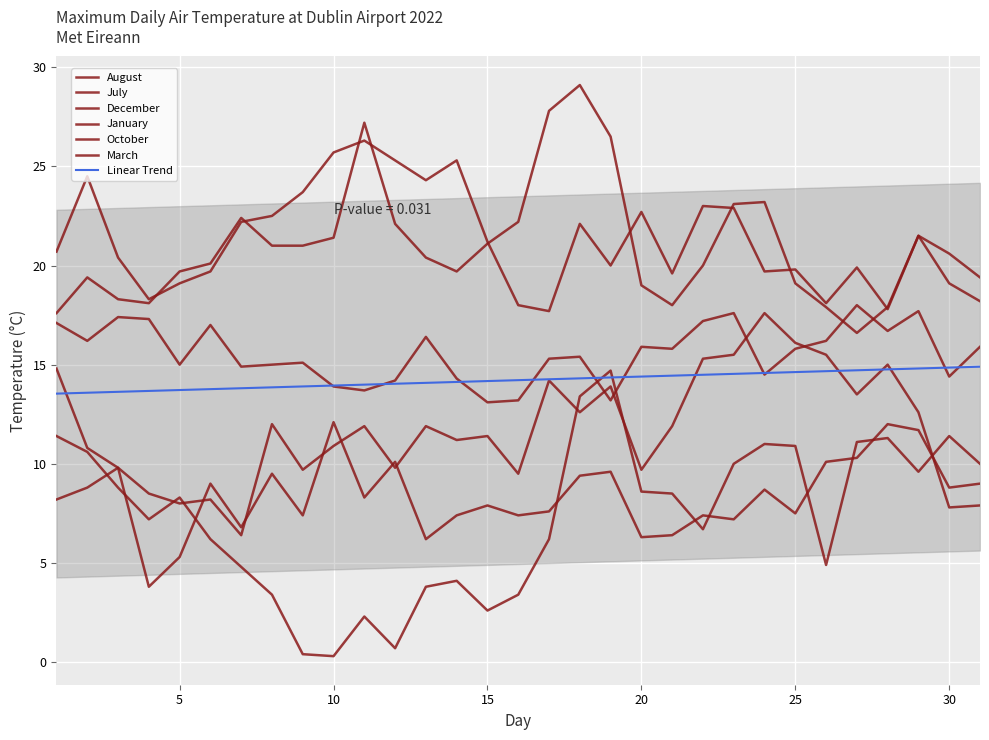

Reading left to right, transcribe all the data shown in this chart.

August: 20.7	24.5	20.4	18.3	19.1	19.7	22.2	22.5	23.7	25.7	26.3	25.3	24.3	25.3	21.2	18.0	17.7	22.1	20.0	22.7	19.6	23.0	22.9	19.7	19.8	18.1	19.9	17.8	21.5	19.1	18.2
July: 17.6	19.4	18.3	18.1	19.7	20.1	22.4	21.0	21.0	21.4	27.2	22.1	20.4	19.7	21.1	22.2	27.8	29.1	26.5	19.0	18.0	20.0	23.1	23.2	19.1	17.9	16.6	17.9	21.5	20.6	19.4
December: 11.4	10.6	8.8	7.2	8.3	6.2	4.8	3.4	0.4	0.3	2.3	0.7	3.8	4.1	2.6	3.4	6.2	13.4	14.7	8.6	8.5	6.7	10.0	11.0	10.9	4.9	11.1	11.3	9.6	11.4	10.0
January: 14.8	10.8	9.8	3.8	5.3	9.0	6.8	9.5	7.4	12.1	8.3	10.1	6.2	7.4	7.9	7.4	7.6	9.4	9.6	6.3	6.4	7.4	7.2	8.7	7.5	10.1	10.3	12.0	11.7	8.8	9.0
October: 17.1	16.2	17.4	17.3	15.0	17.0	14.9	15.0	15.1	13.9	13.7	14.2	16.4	14.3	13.1	13.2	15.3	15.4	13.2	15.9	15.8	17.2	17.6	14.5	15.8	16.2	18.0	16.7	17.7	14.4	15.9
March: 8.2	8.8	9.8	8.5	8.0	8.2	6.4	12.0	9.7	10.9	11.9	9.8	11.9	11.2	11.4	9.5	14.2	12.6	13.9	9.7	11.9	15.3	15.5	17.6	16.1	15.5	13.5	15.0	12.6	7.8	7.9